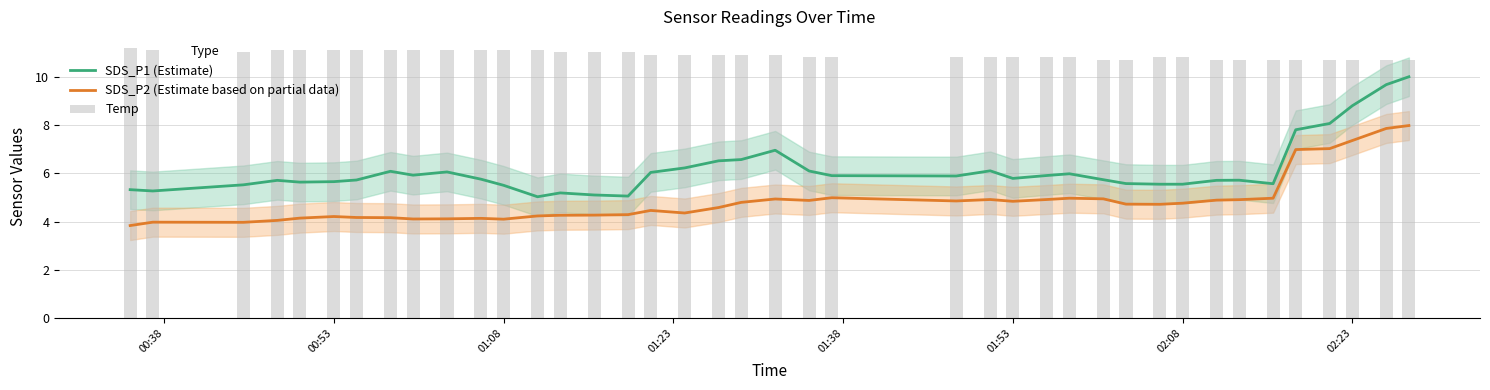

True or false: SDS_P2 (Estimate based on partial data) has a value of 2.4 at 01:08.

False